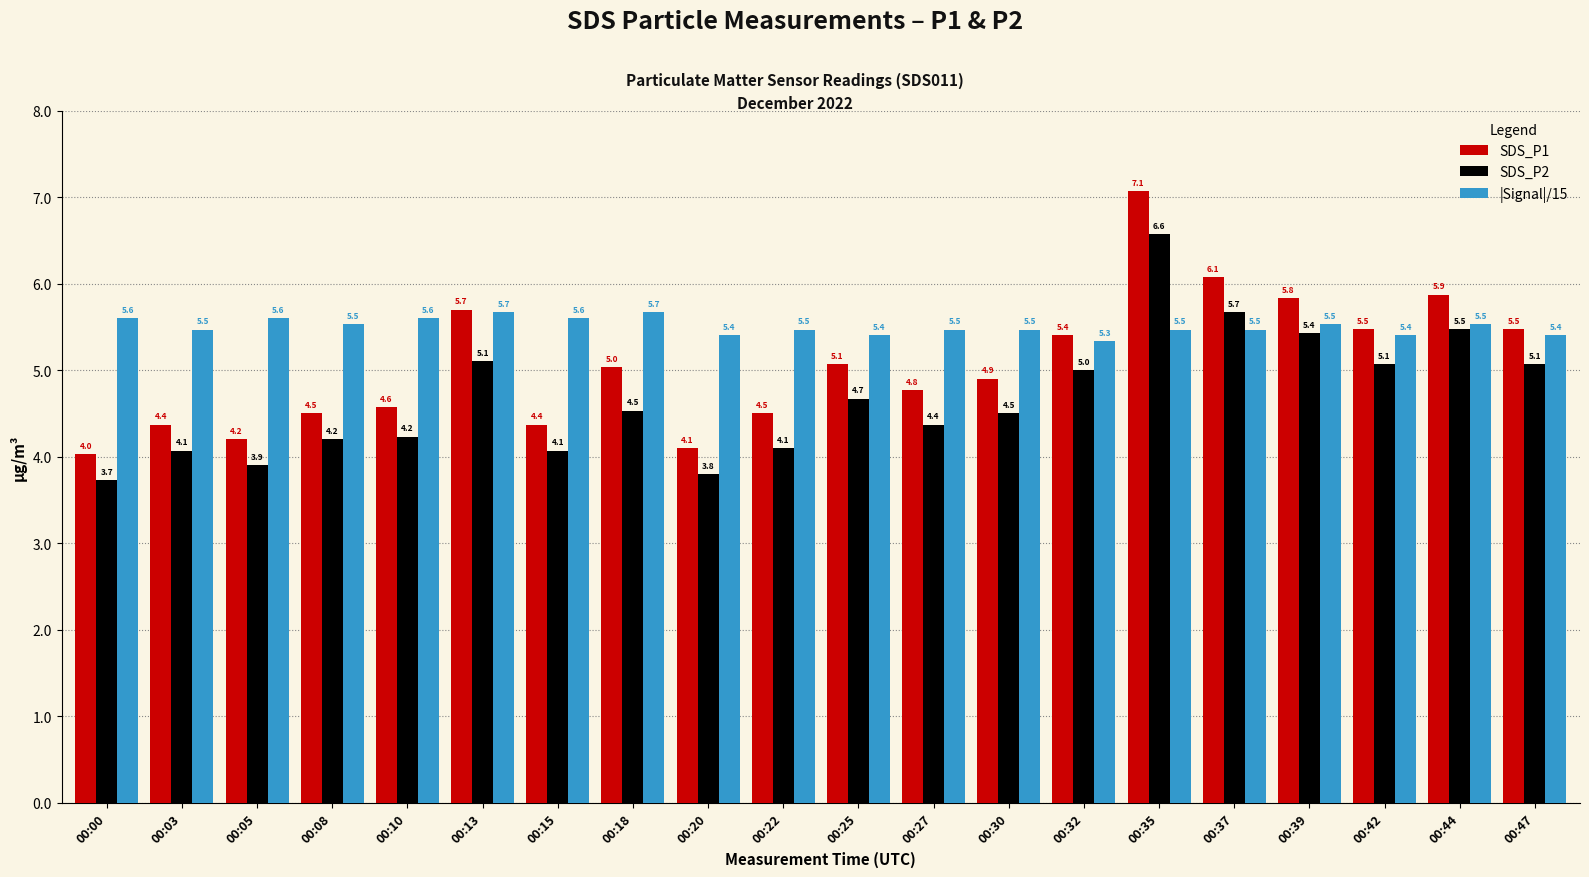

How many distinct data groups are displayed?

3